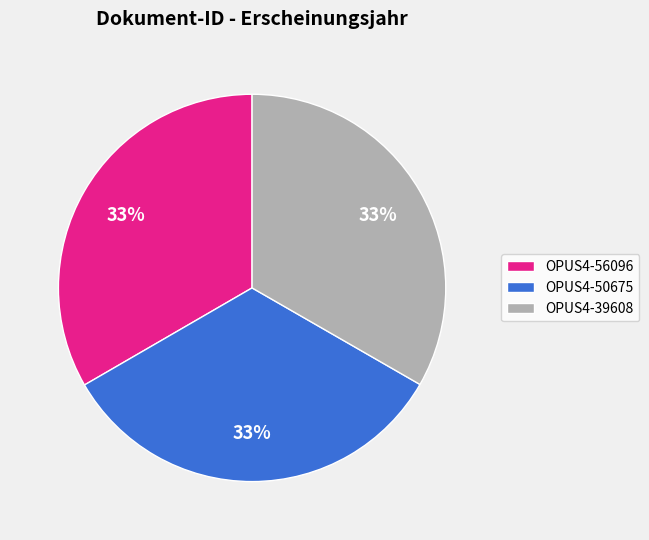

Does OPUS4-39608 represent more than half of the total?

No